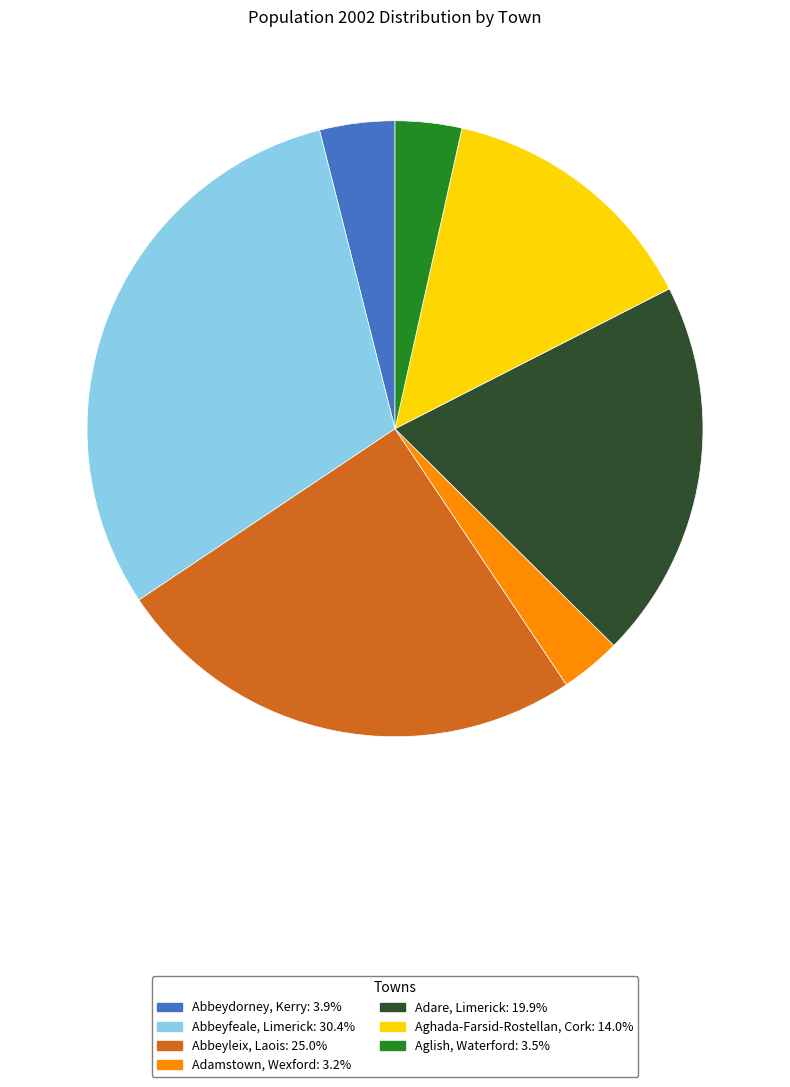

Do Aghada-Farsid-Rostellan, Cork and Abbeyfeale, Limerick together represent more than half of the pie?

No